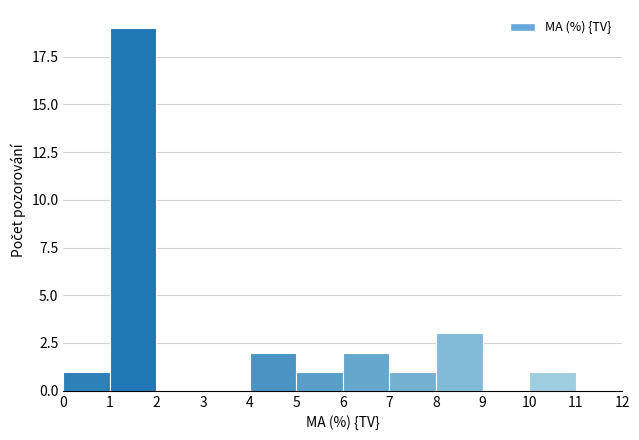

Reading left to right, list every bar in this chart as the range it spans on the x-axis followed by its height. The values are not printed on the chart, so give them approximately, as read against the axis.

0 to 1: 1
1 to 2: 19
2 to 3: 0
3 to 4: 0
4 to 5: 2
5 to 6: 1
6 to 7: 2
7 to 8: 1
8 to 9: 3
9 to 10: 0
10 to 11: 1
11 to 12: 0